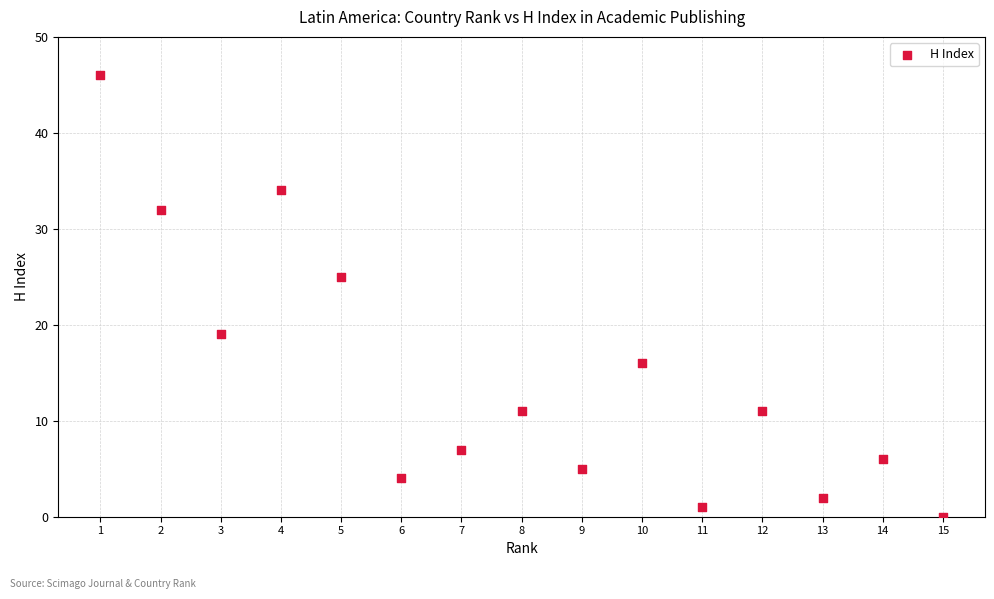

What is the range of X values (max minus min)?

14